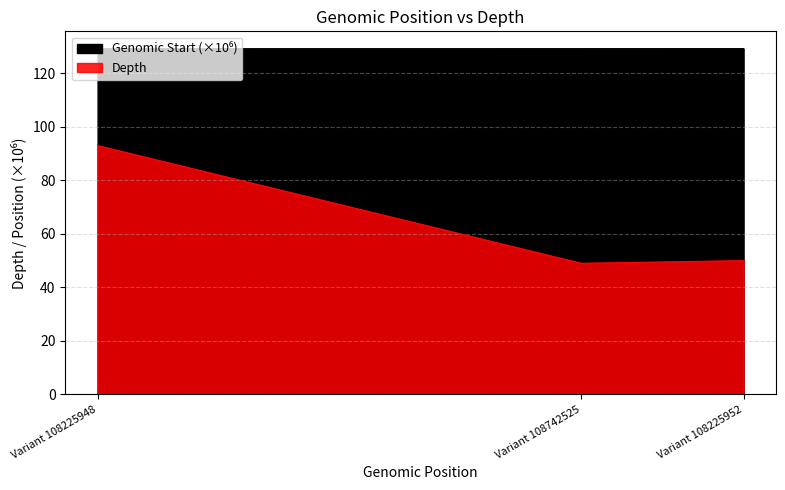

Does the chart have visible grid lines?

Yes